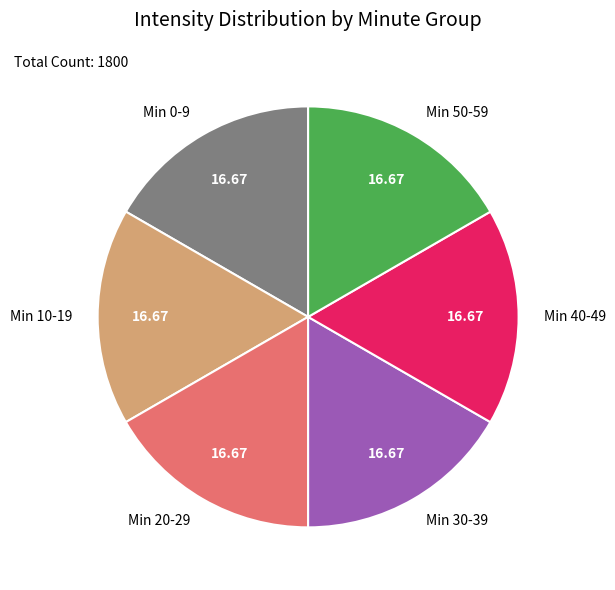

How many slices are in this pie chart?

6